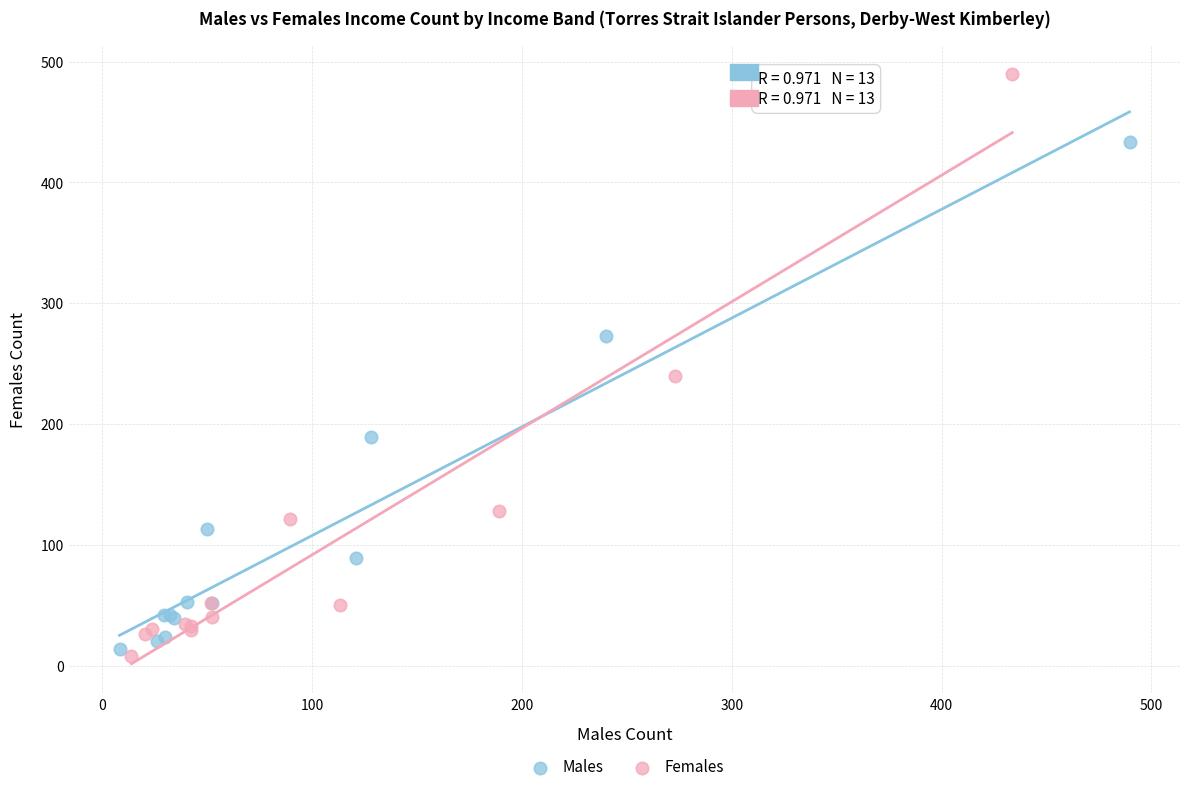

Which series contains the lowest Y value?

Females